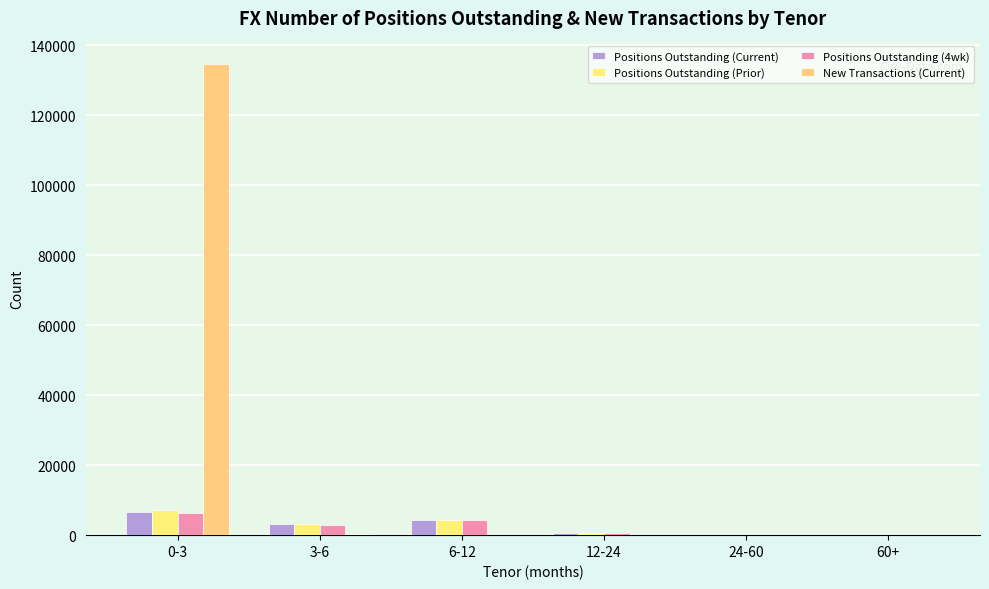

Reading left to right, extract all data points from this chart.

Positions Outstanding (Current): 0-3=6542	3-6=3080	6-12=4323	12-24=597	24-60=52	60+=5
Positions Outstanding (Prior): 0-3=7224	3-6=3058	6-12=4296	12-24=572	24-60=53	60+=5
Positions Outstanding (4wk): 0-3=6215	3-6=2977	6-12=4239	12-24=555	24-60=52	60+=5
New Transactions (Current): 0-3=134578	3-6=192	6-12=156	12-24=35	24-60=0	60+=0